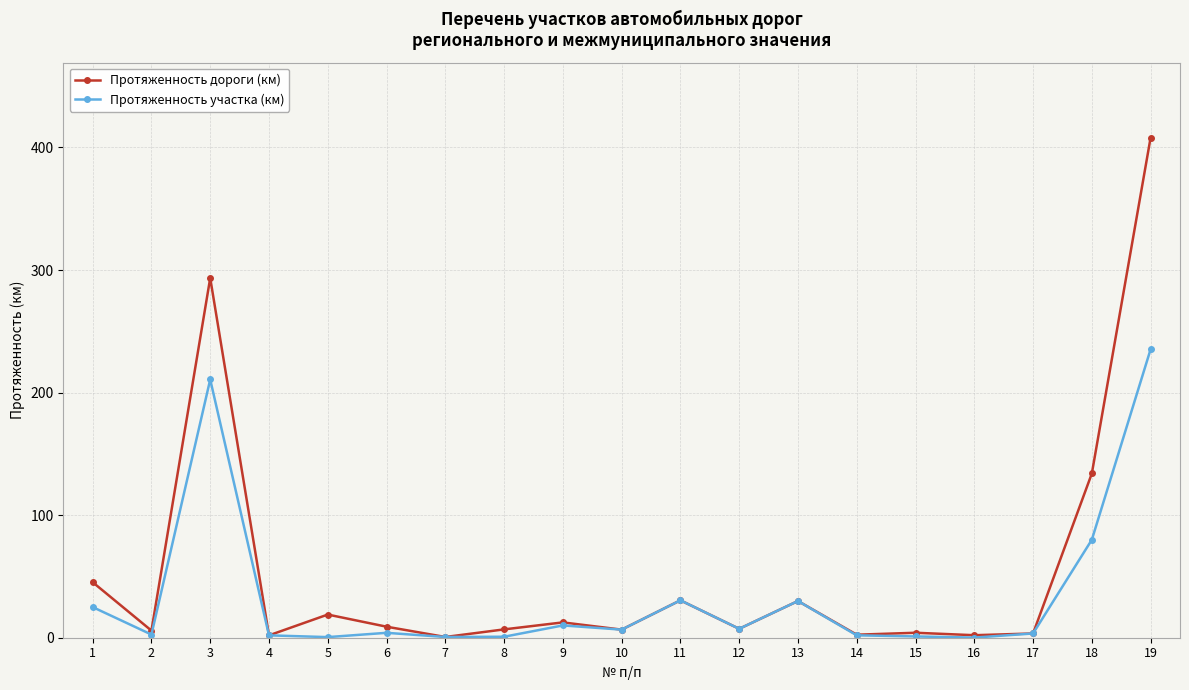

At how many categories does at least one series exceed 256?

2